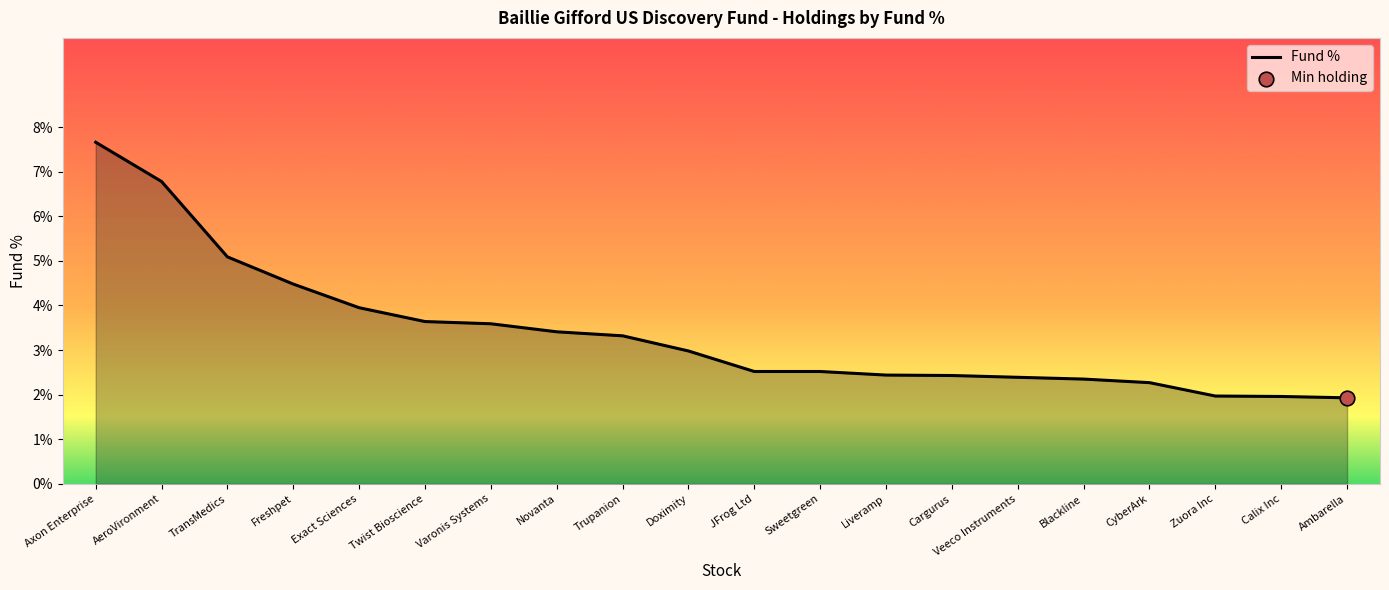

What is the change in value from Varonis Systems to Doximity?

-0.6